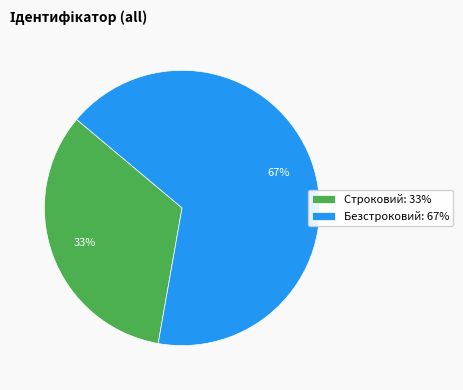

How many slices are in this pie chart?

2